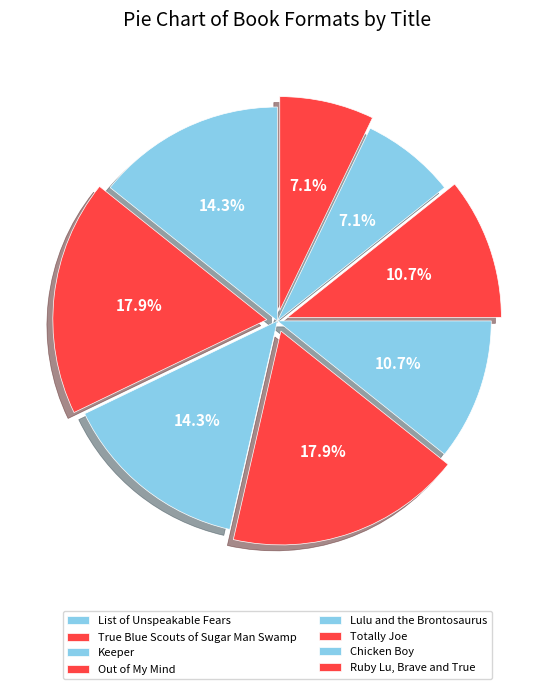

What is the largest slice in the pie chart?

True Blue Scouts of Sugar Man Swamp